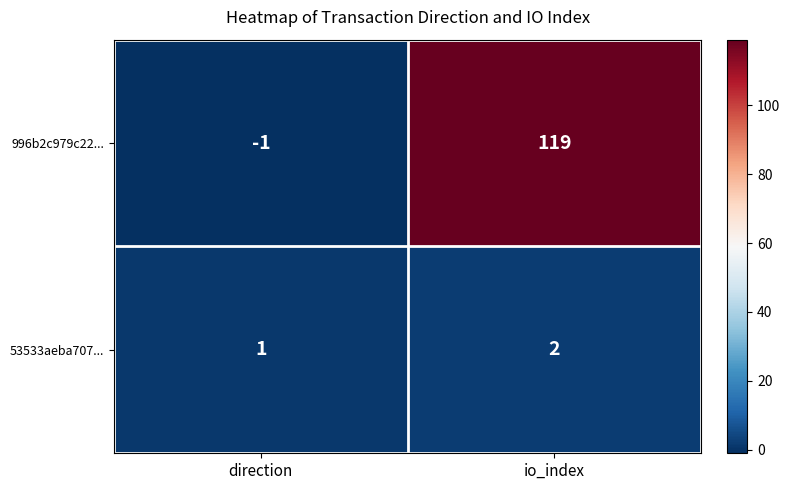

What is the sum of the 996b2c979c22... values at io_index and direction?

118